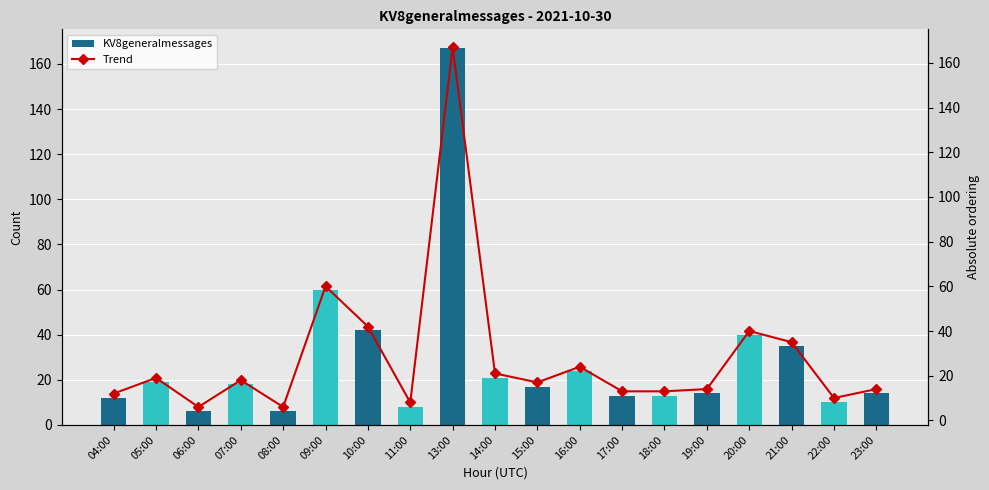

What position from the left is 19:00?

15